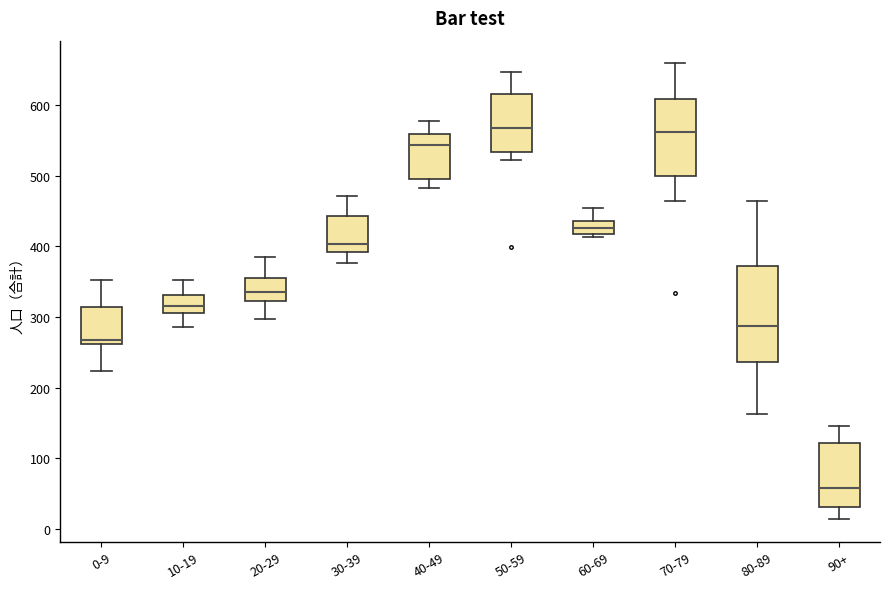

Which box is the tallest, from its lower edge to its upper edge?

80-89